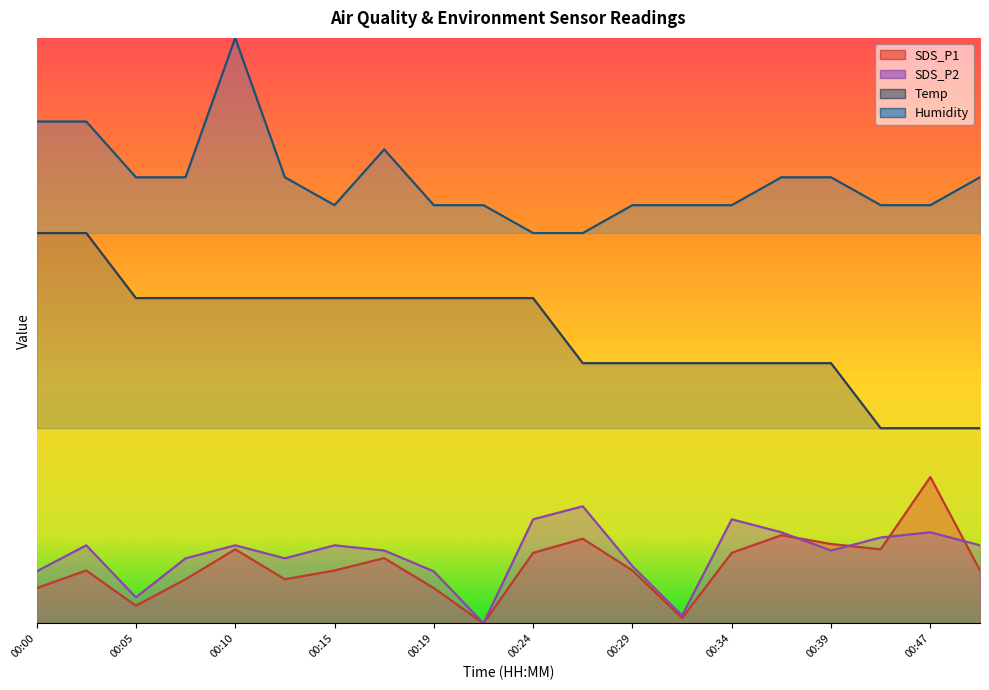

Where does the SDS_P1 series first go above 5?

00:02